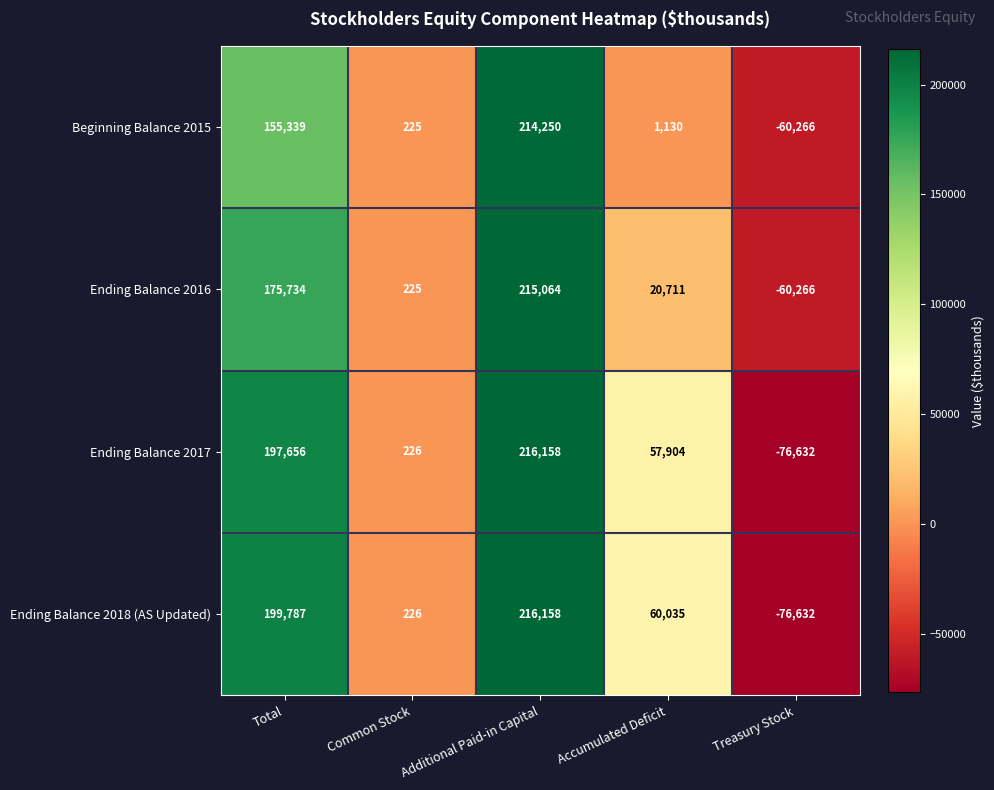

At Accumulated Deficit, list the series in order from largest to smallest.

Ending Balance 2018 (AS Updated), Ending Balance 2017, Ending Balance 2016, Beginning Balance 2015